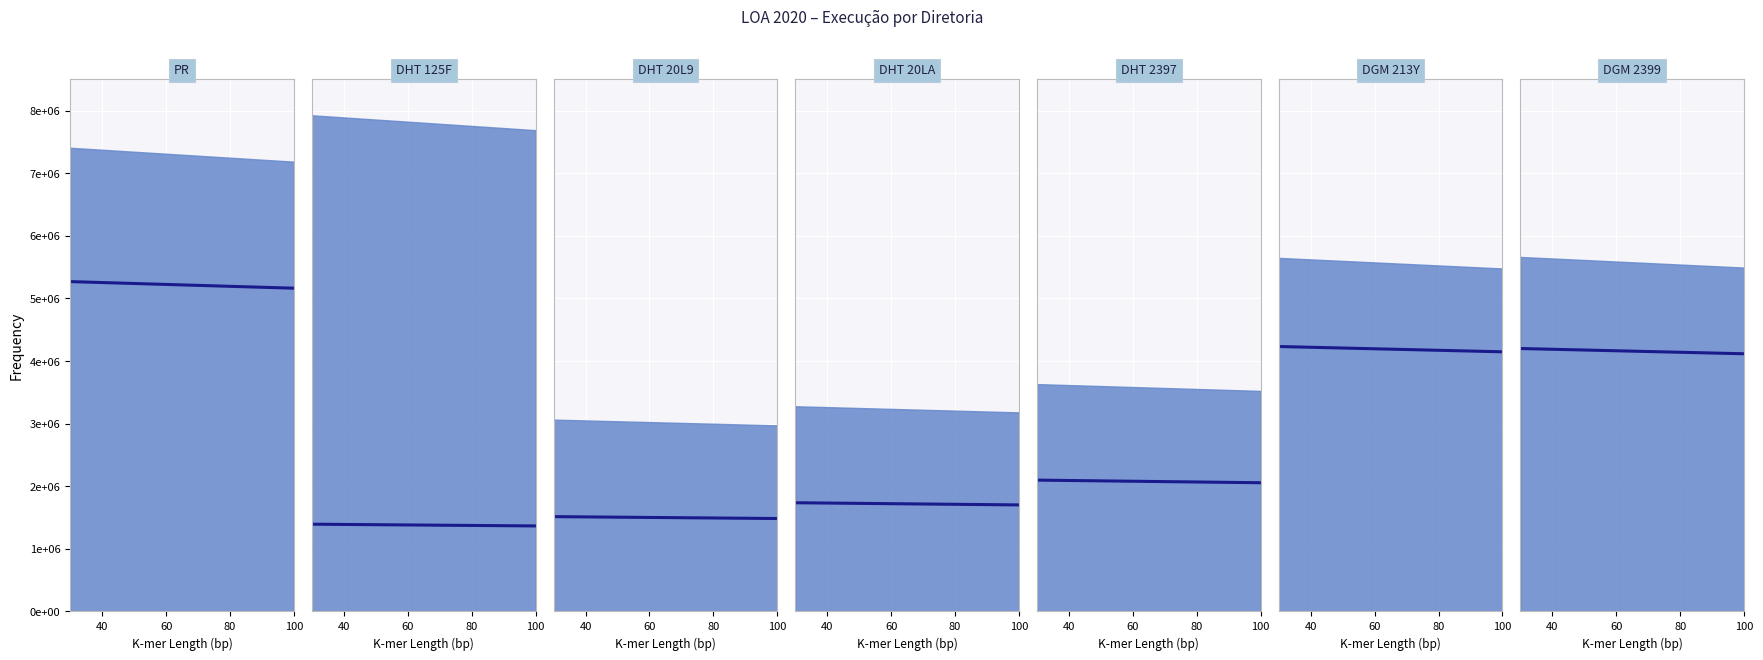

What is the difference between the maximum and minimum values?

84018.3